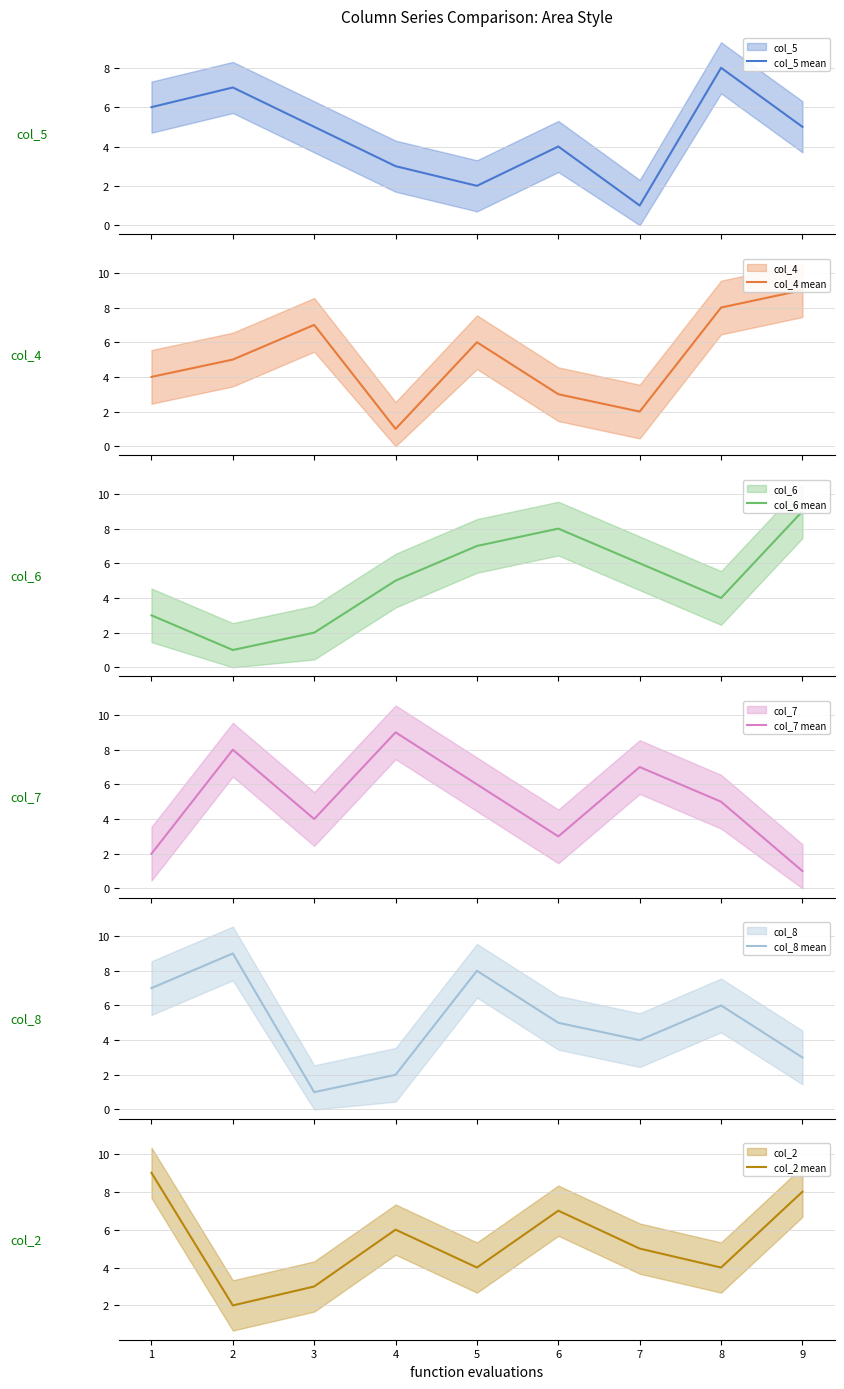

Is it true that col_2 mean equals 6 at 9?

False